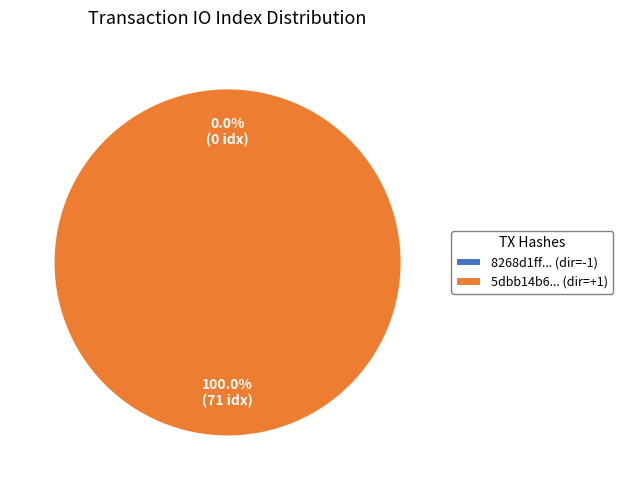

Between tx_hash_0 (io_index=0) and tx_hash_1 (io_index=71), which is larger?

tx_hash_1 (io_index=71)